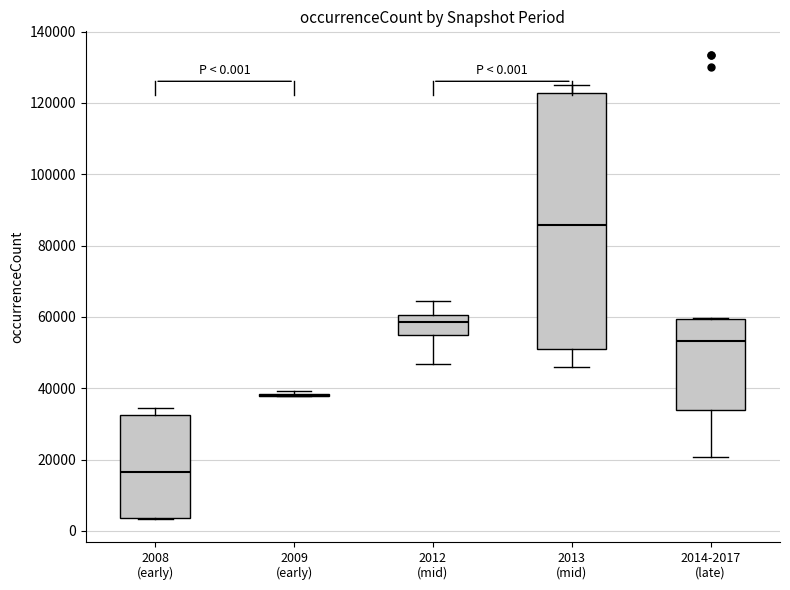

Comparing the boxes themselves (not the whiskers), which one is the tallest?

2013 (mid)